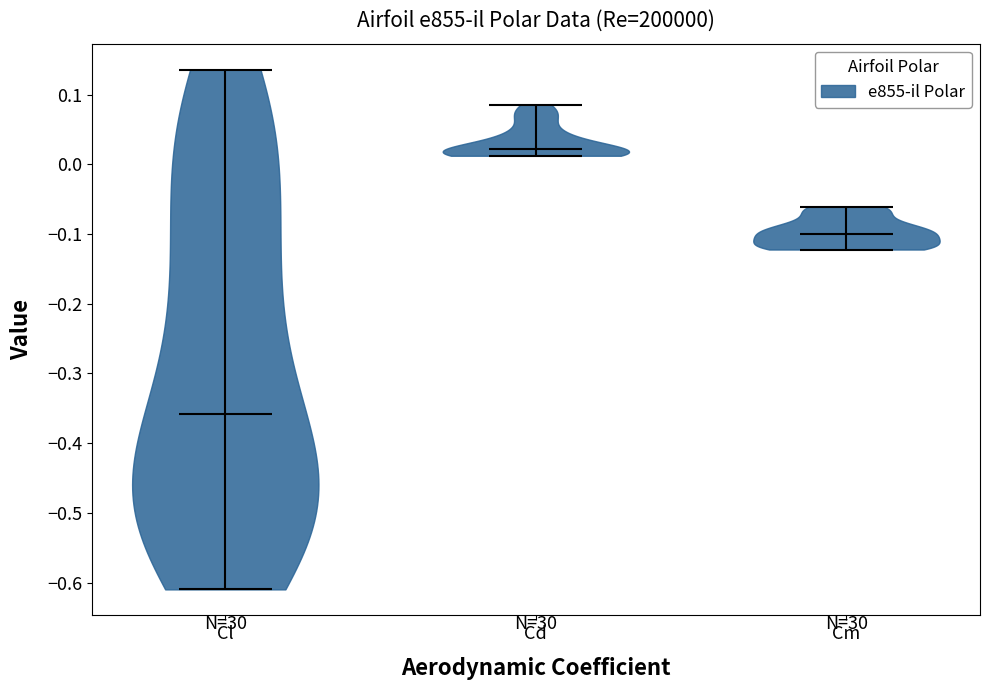

What is the lowest point the violin for Cd reaches on the y-axis? The values are not printed on the chart, so give them approximately, as read against the axis.

0.01